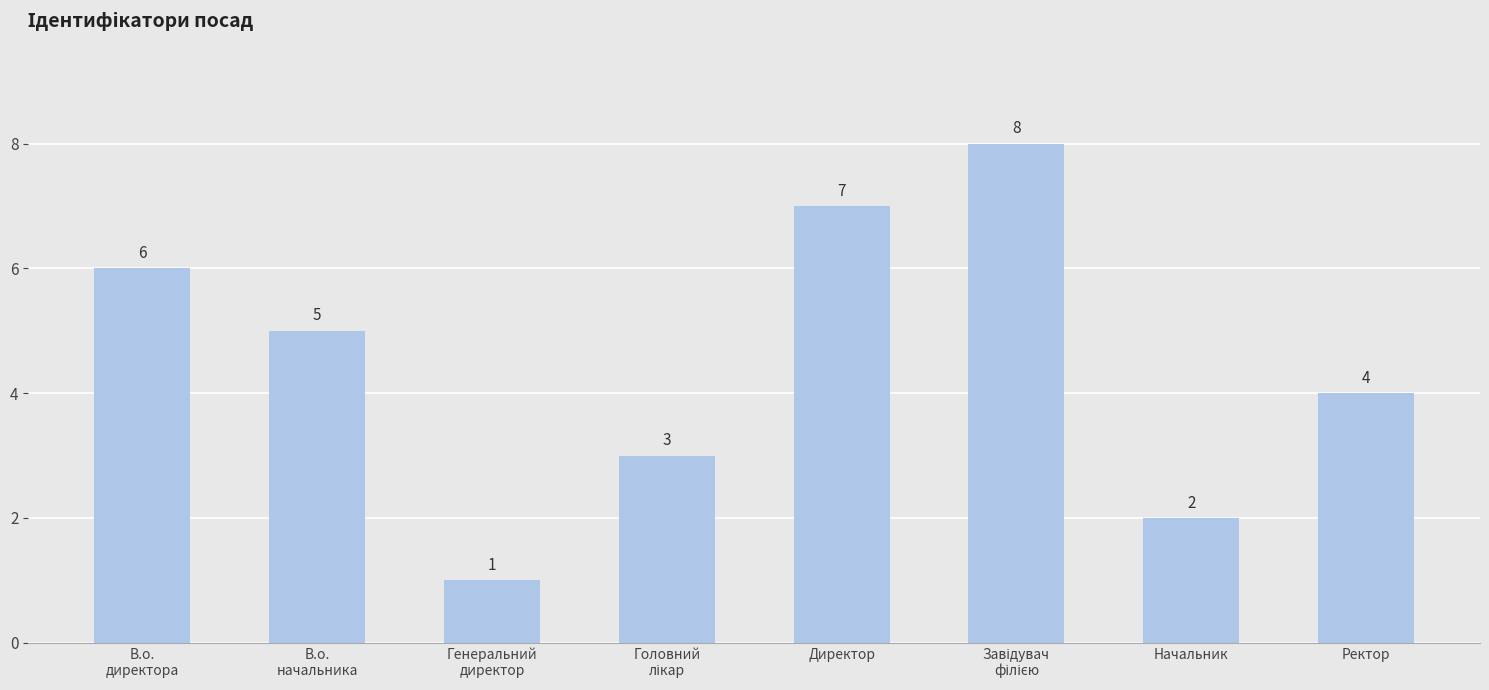

What is the sum of all values?

36